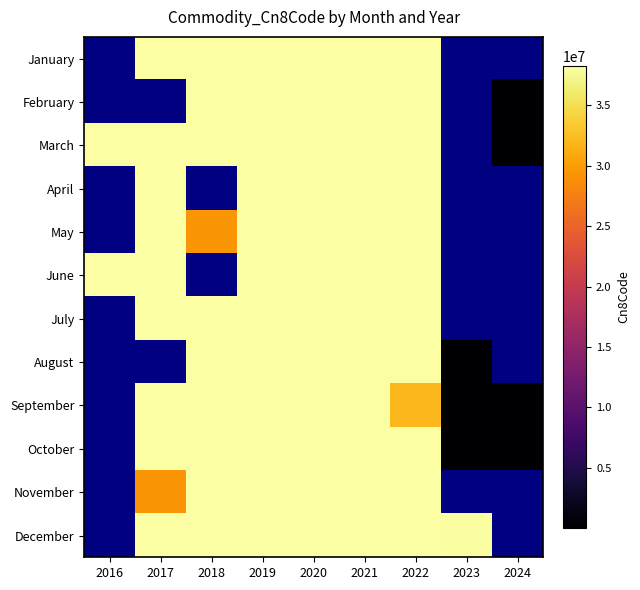

At which category is the sum across all series the highest?

2019